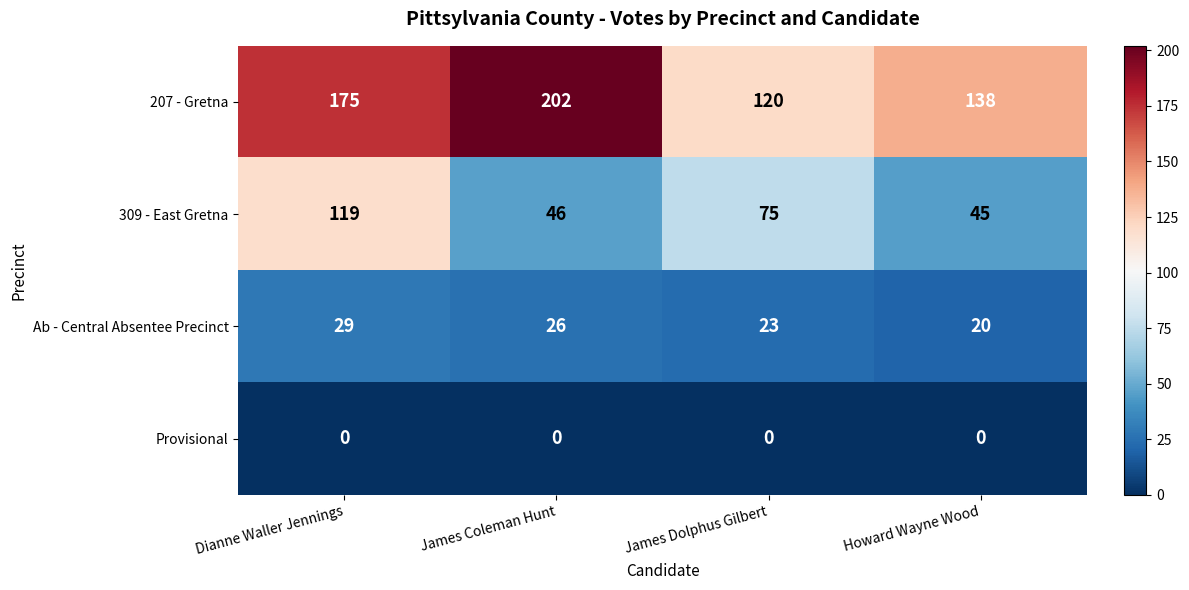

At which label is 207 - Gretna closest to 161?

Dianne Waller Jennings